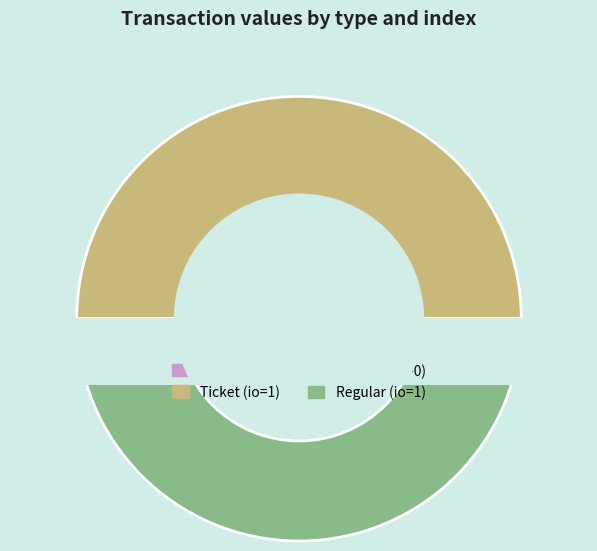

What percentage is NOT represented by Regular (io=0)?

100.0%